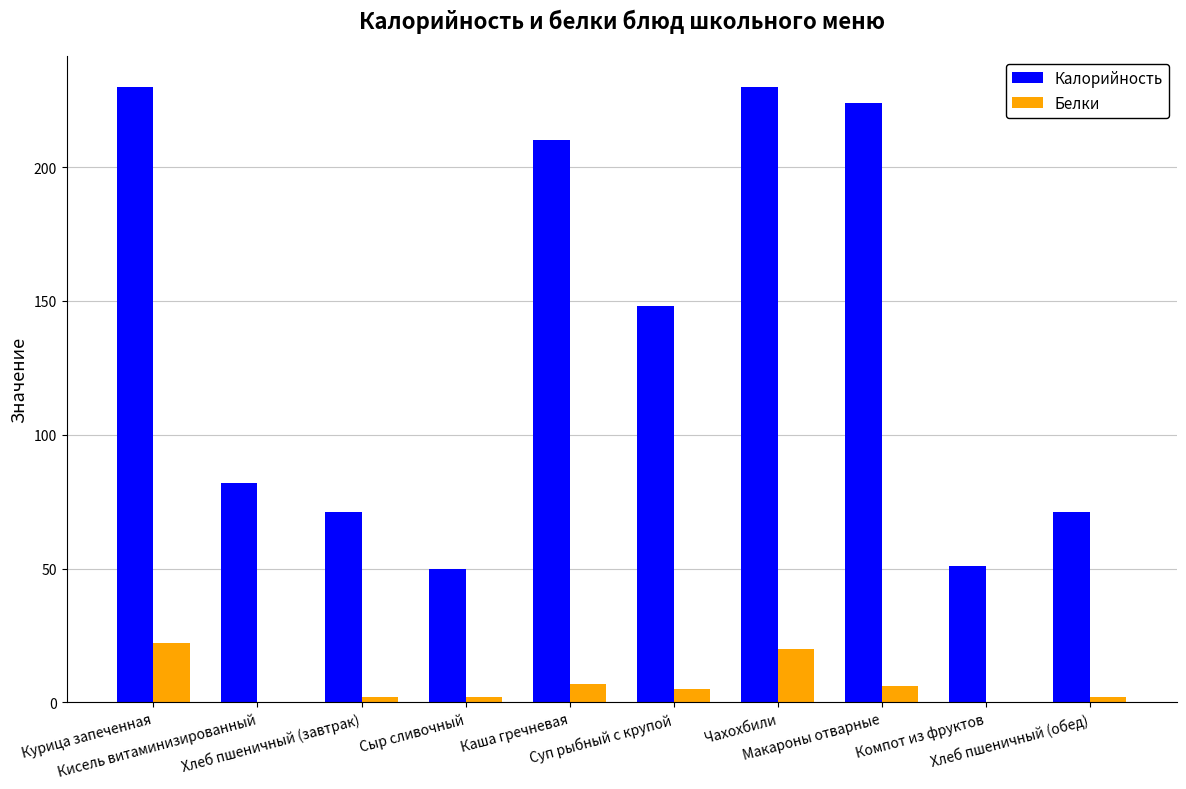

The Белки series shows 2 at Хлеб пшеничный (завтрак). True or false?

True